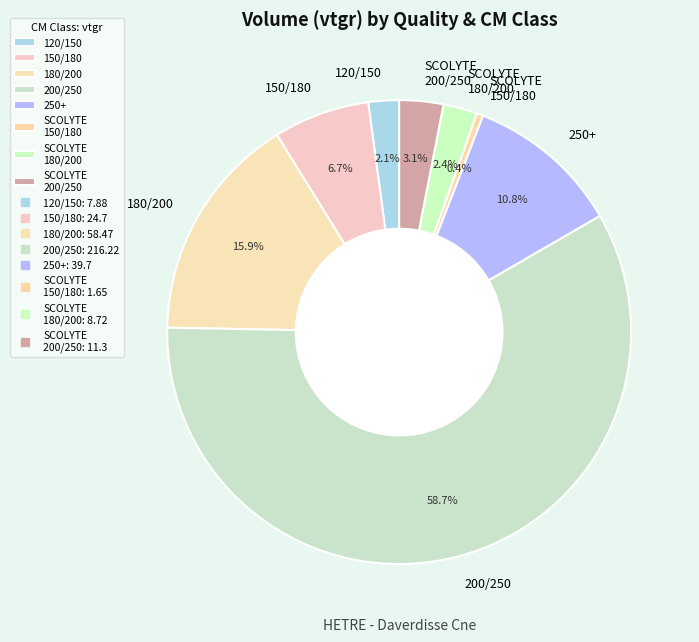

Which category accounts for the majority?

200/250